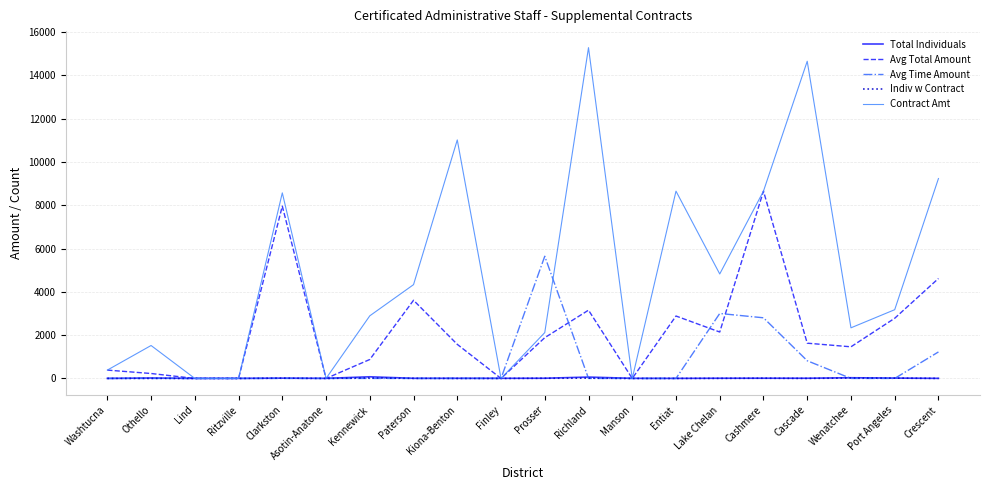

What are all the series names shown in the legend?

Total Individuals, Avg Total Amount, Avg Time Amount, Indiv w Contract, Contract Amt